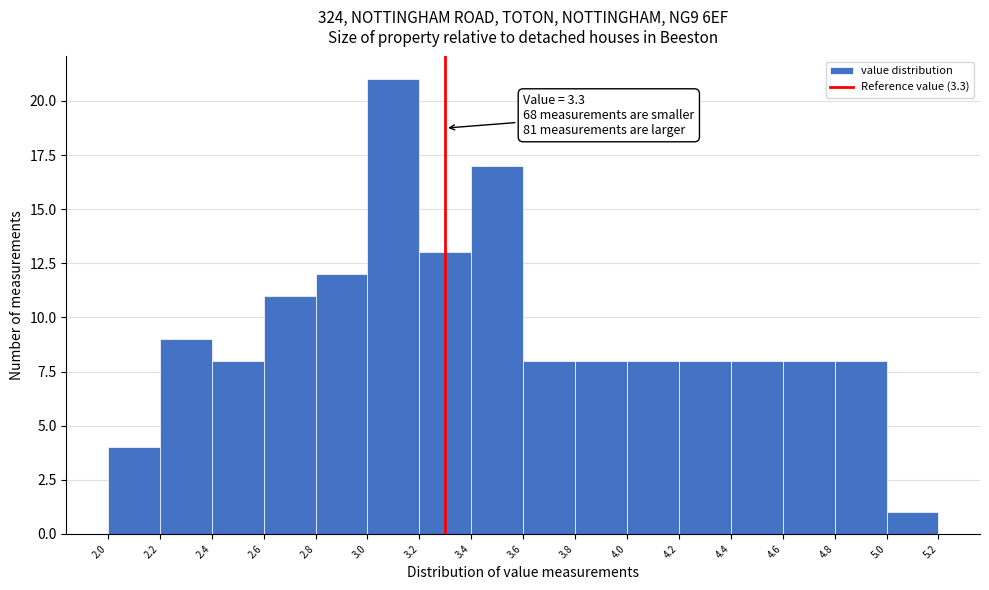

Which range on the x-axis has the tallest bar?

3.0 to 3.2